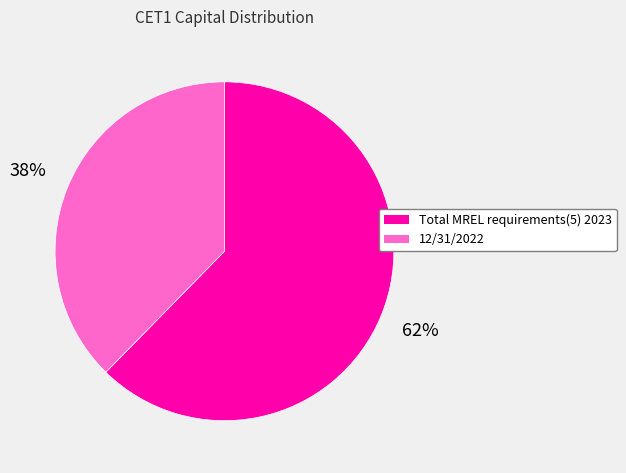

To the nearest percent, what is the average slice percentage?

50%